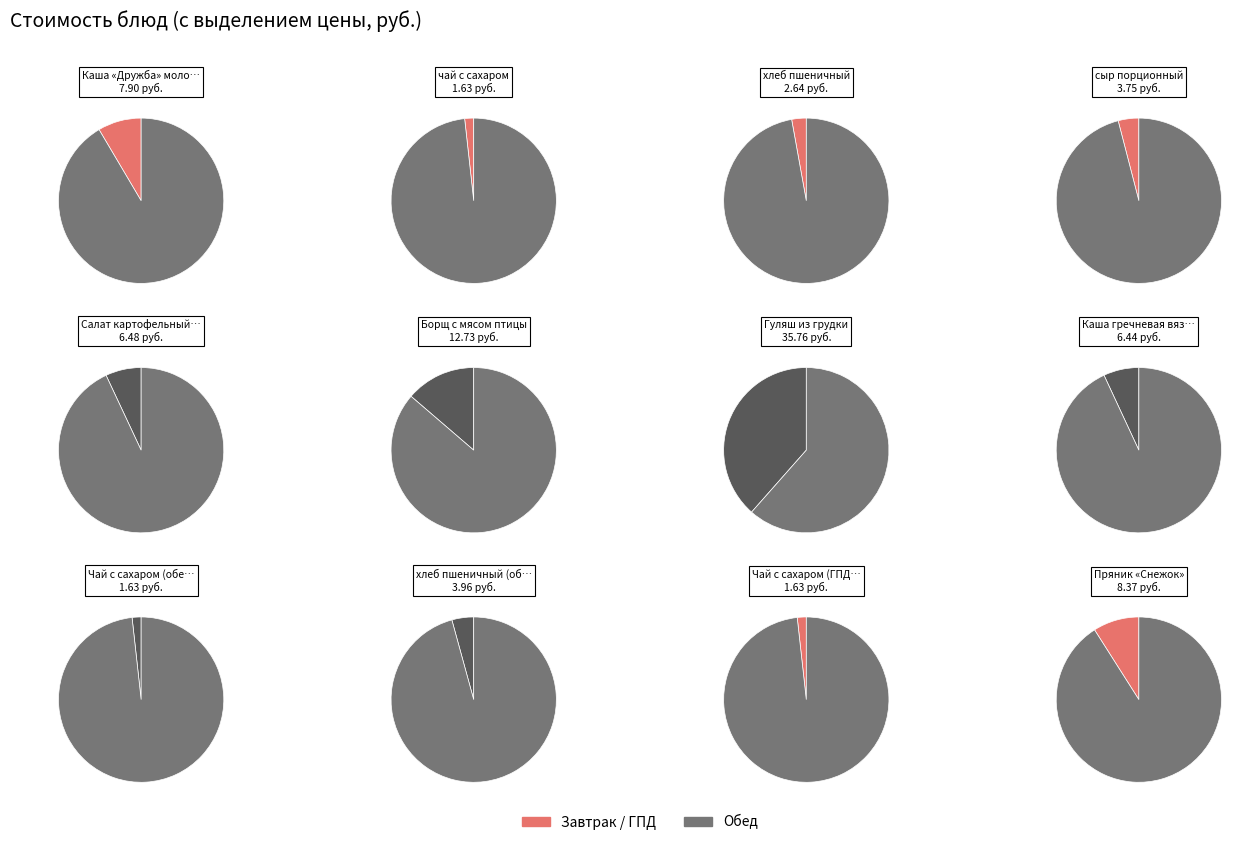

What percentage is the Гуляш из грудки slice, to the nearest percent?

38%